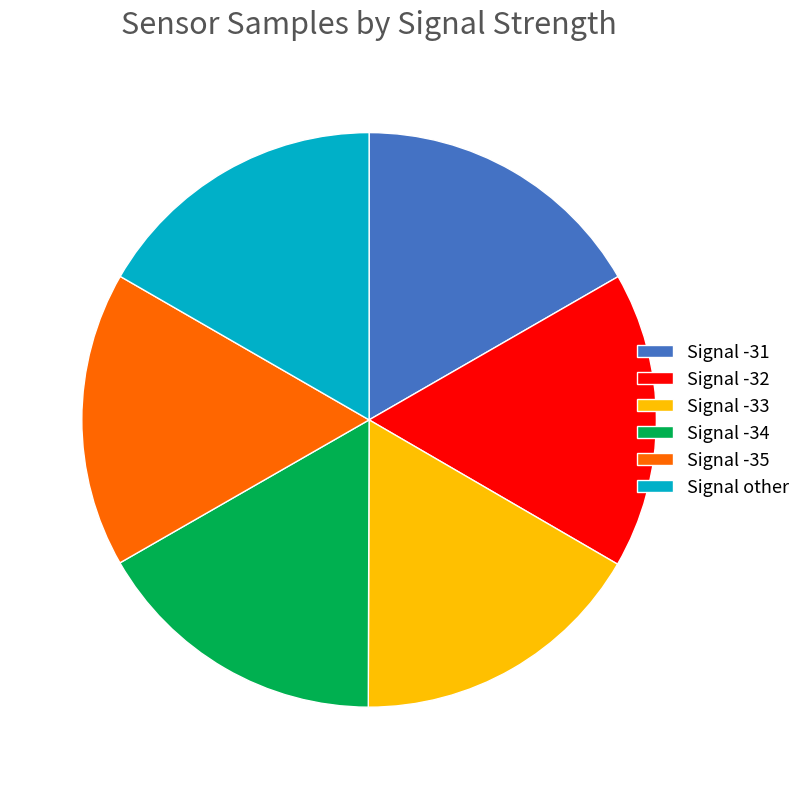

Is it true that Signal -31 is 17% of the pie?

True